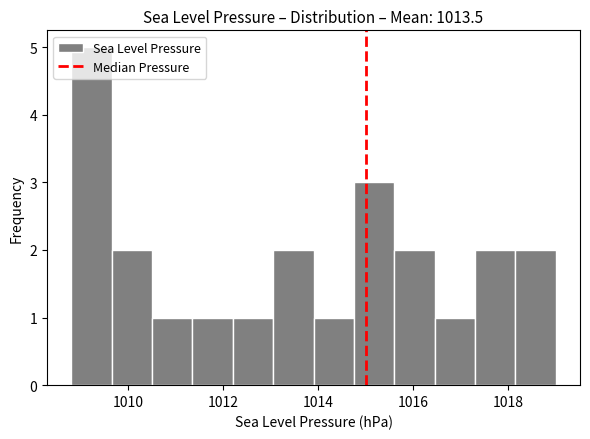

Which range on the x-axis has the tallest bar?

1008.80 to 1009.65